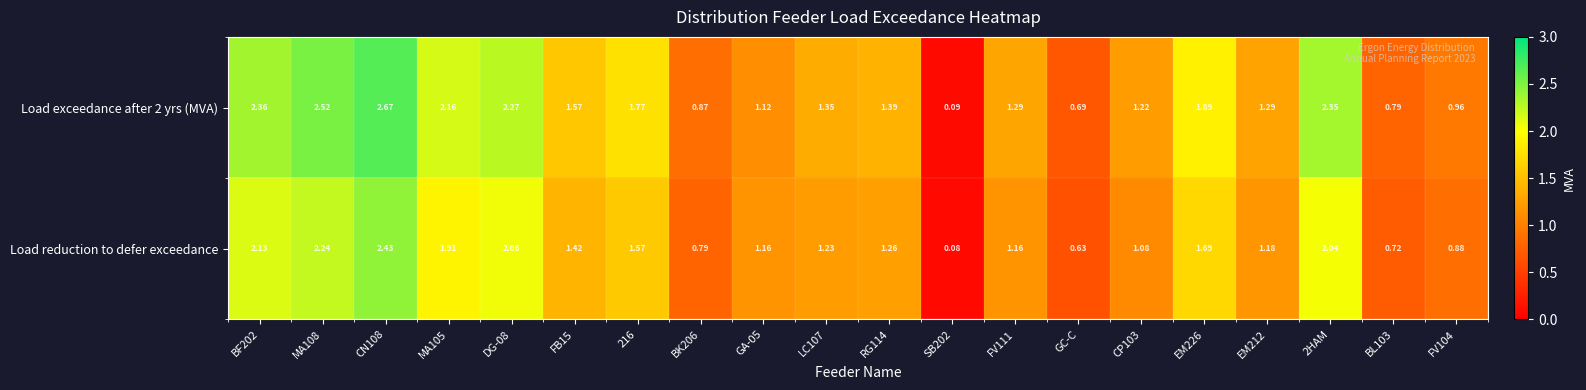

Which series has the largest total across all categories?

Load exceedance after 2 yrs (MVA)